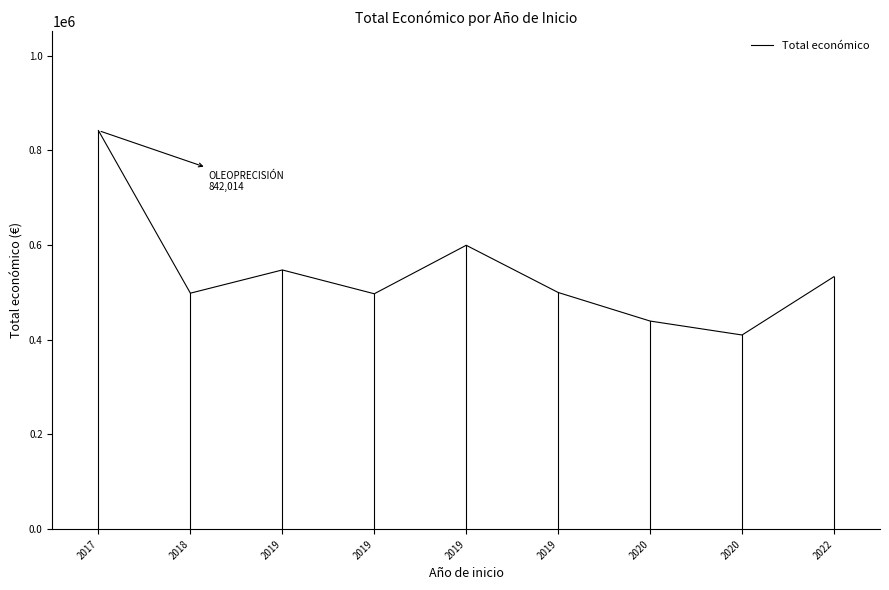

What is the greatest value displayed?

842014